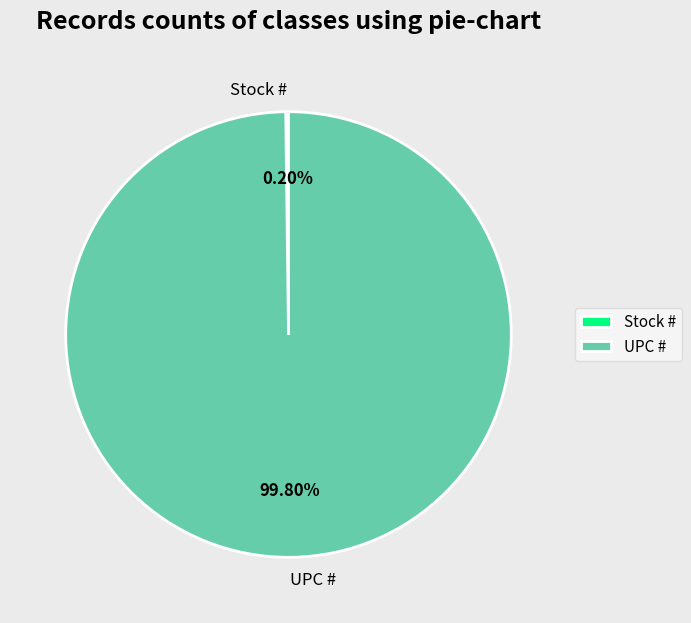

What is the largest slice in the pie chart?

UPC #